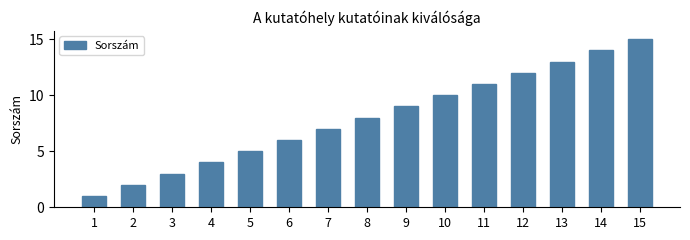

Does the chart contain stacked bars?

No